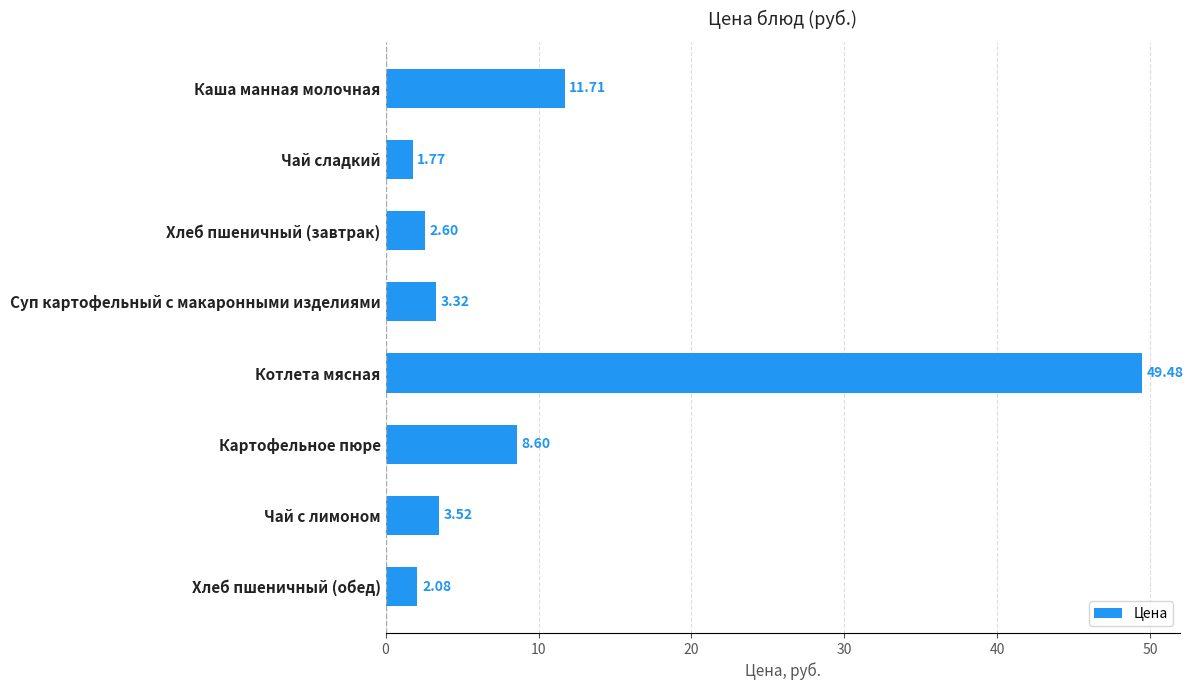

What is the label of the 5th bar from the bottom?

Суп картофельный с макаронными изделиями